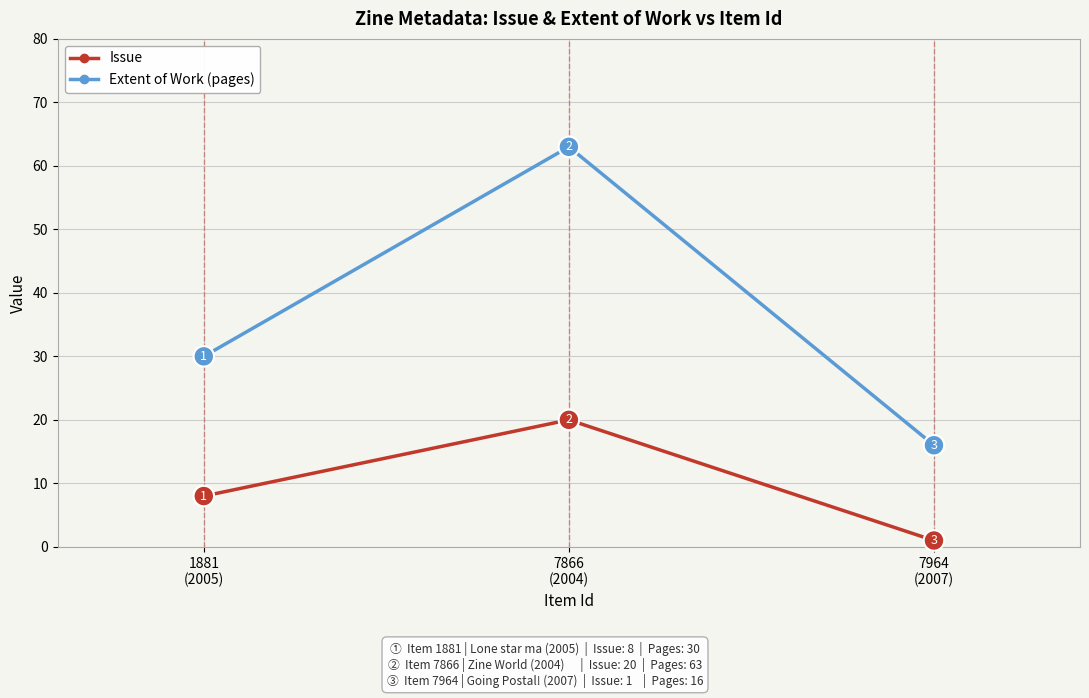

Which series has the largest range (max minus min)?

Extent of Work (pages)